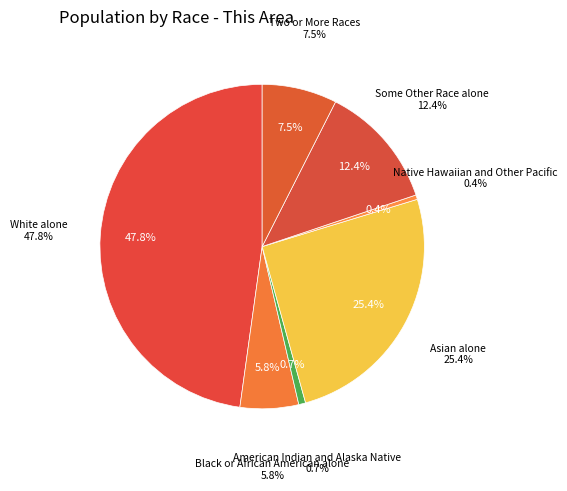

How many slices are in this pie chart?

7